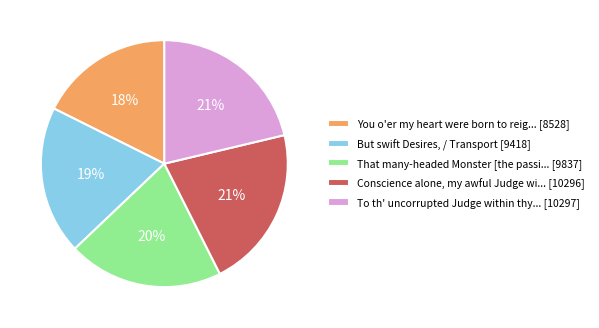

Which slice is the smallest?

You o'er my heart were born to reig... [8528]